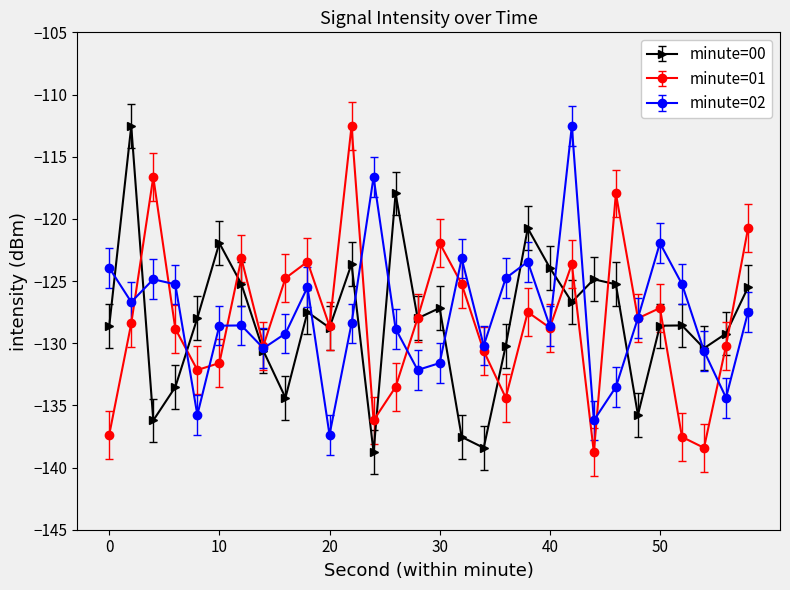

How many interior local peaks does the minute=00 series have?

9